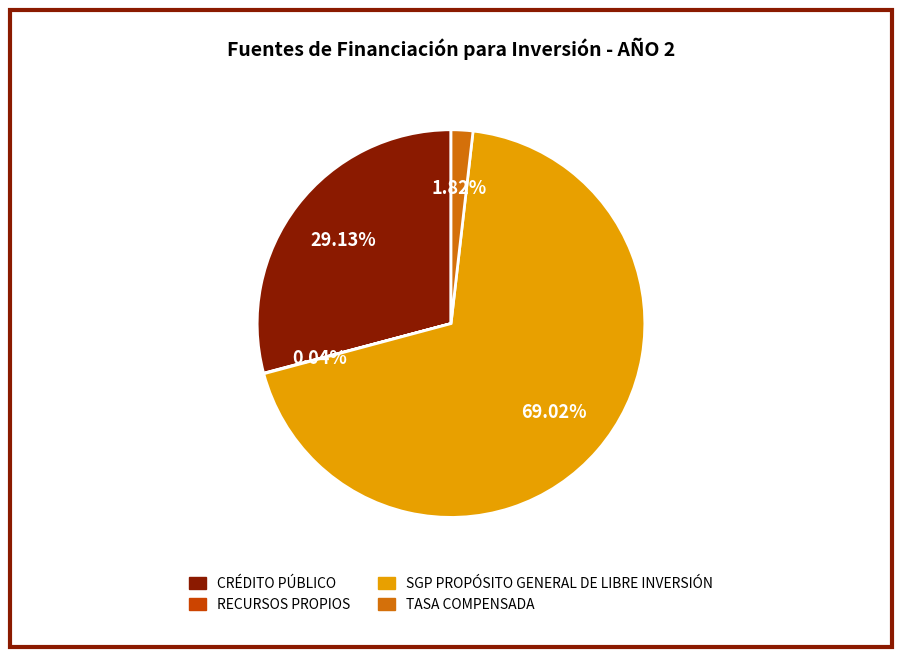

What is the largest slice in the pie chart?

SGP PROPÓSITO GENERAL DE LIBRE INVERSIÓN